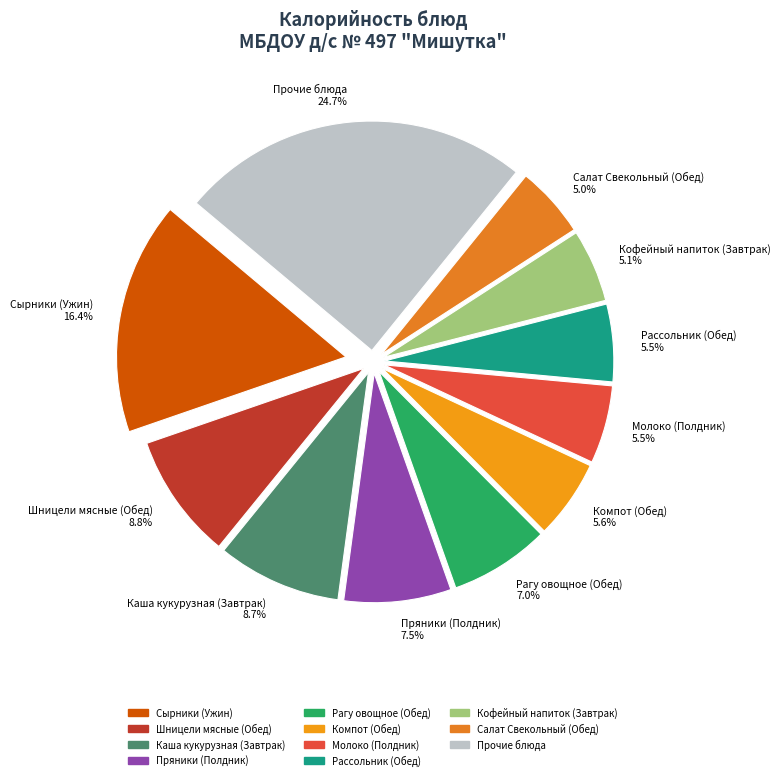

How many slices are in this pie chart?

11